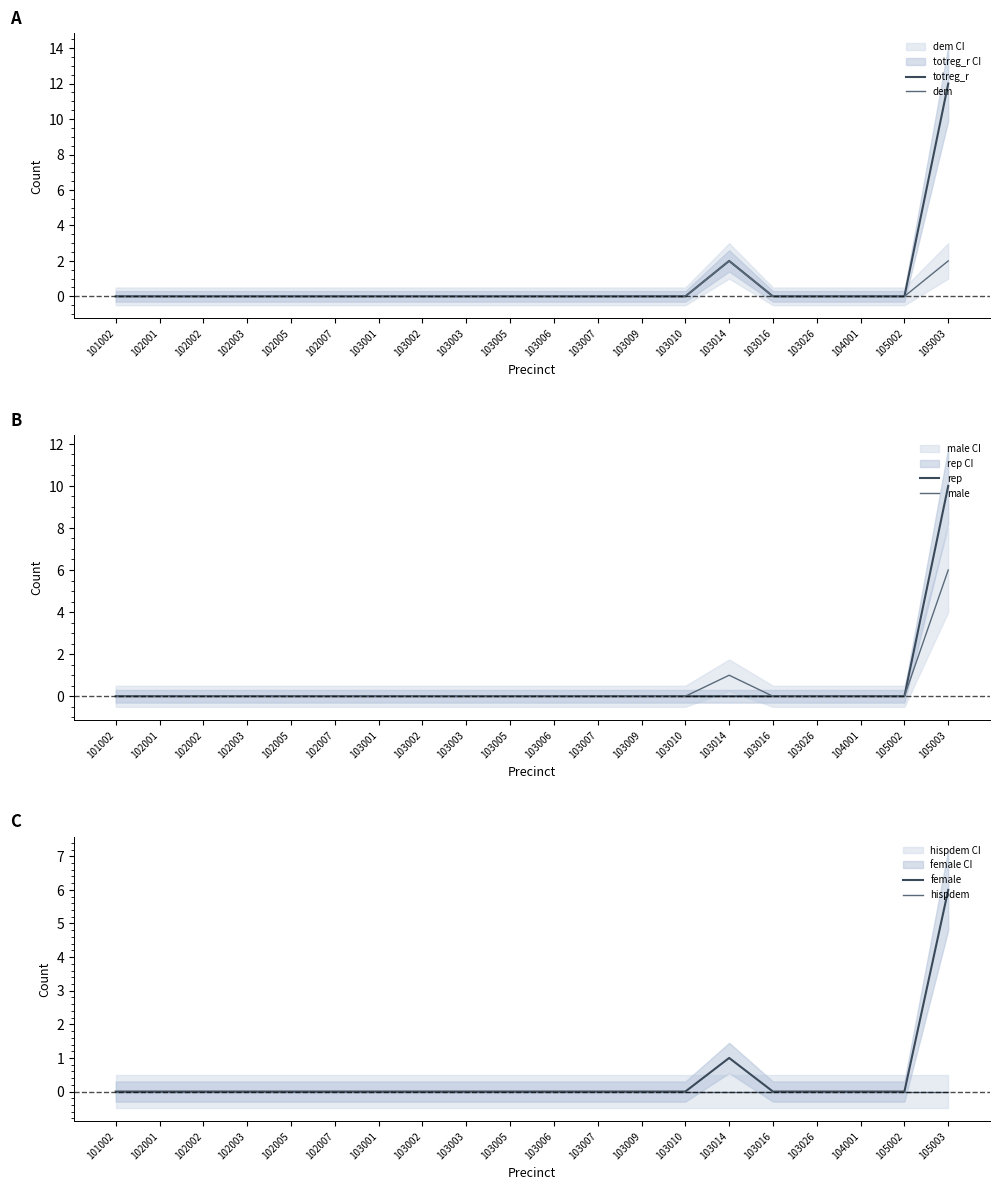

How many lines are shown in the chart?

6